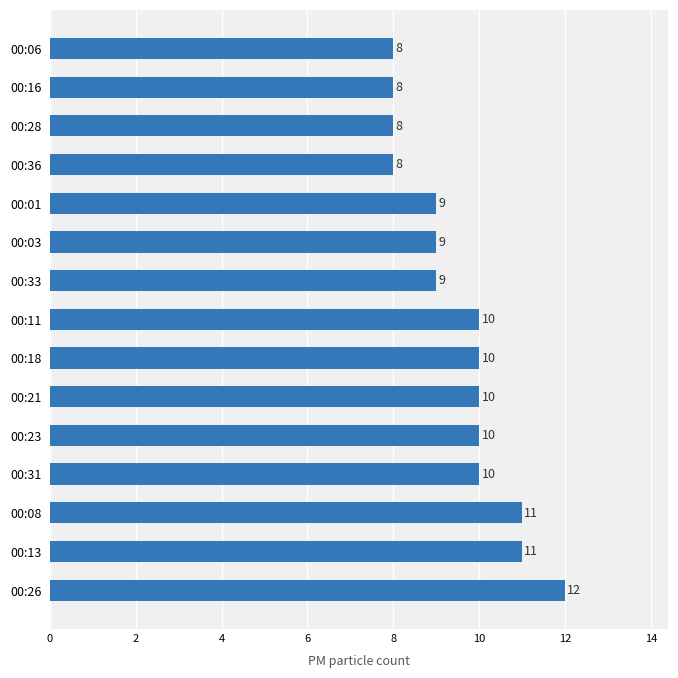

What is the difference between the second highest and second lowest values?

3